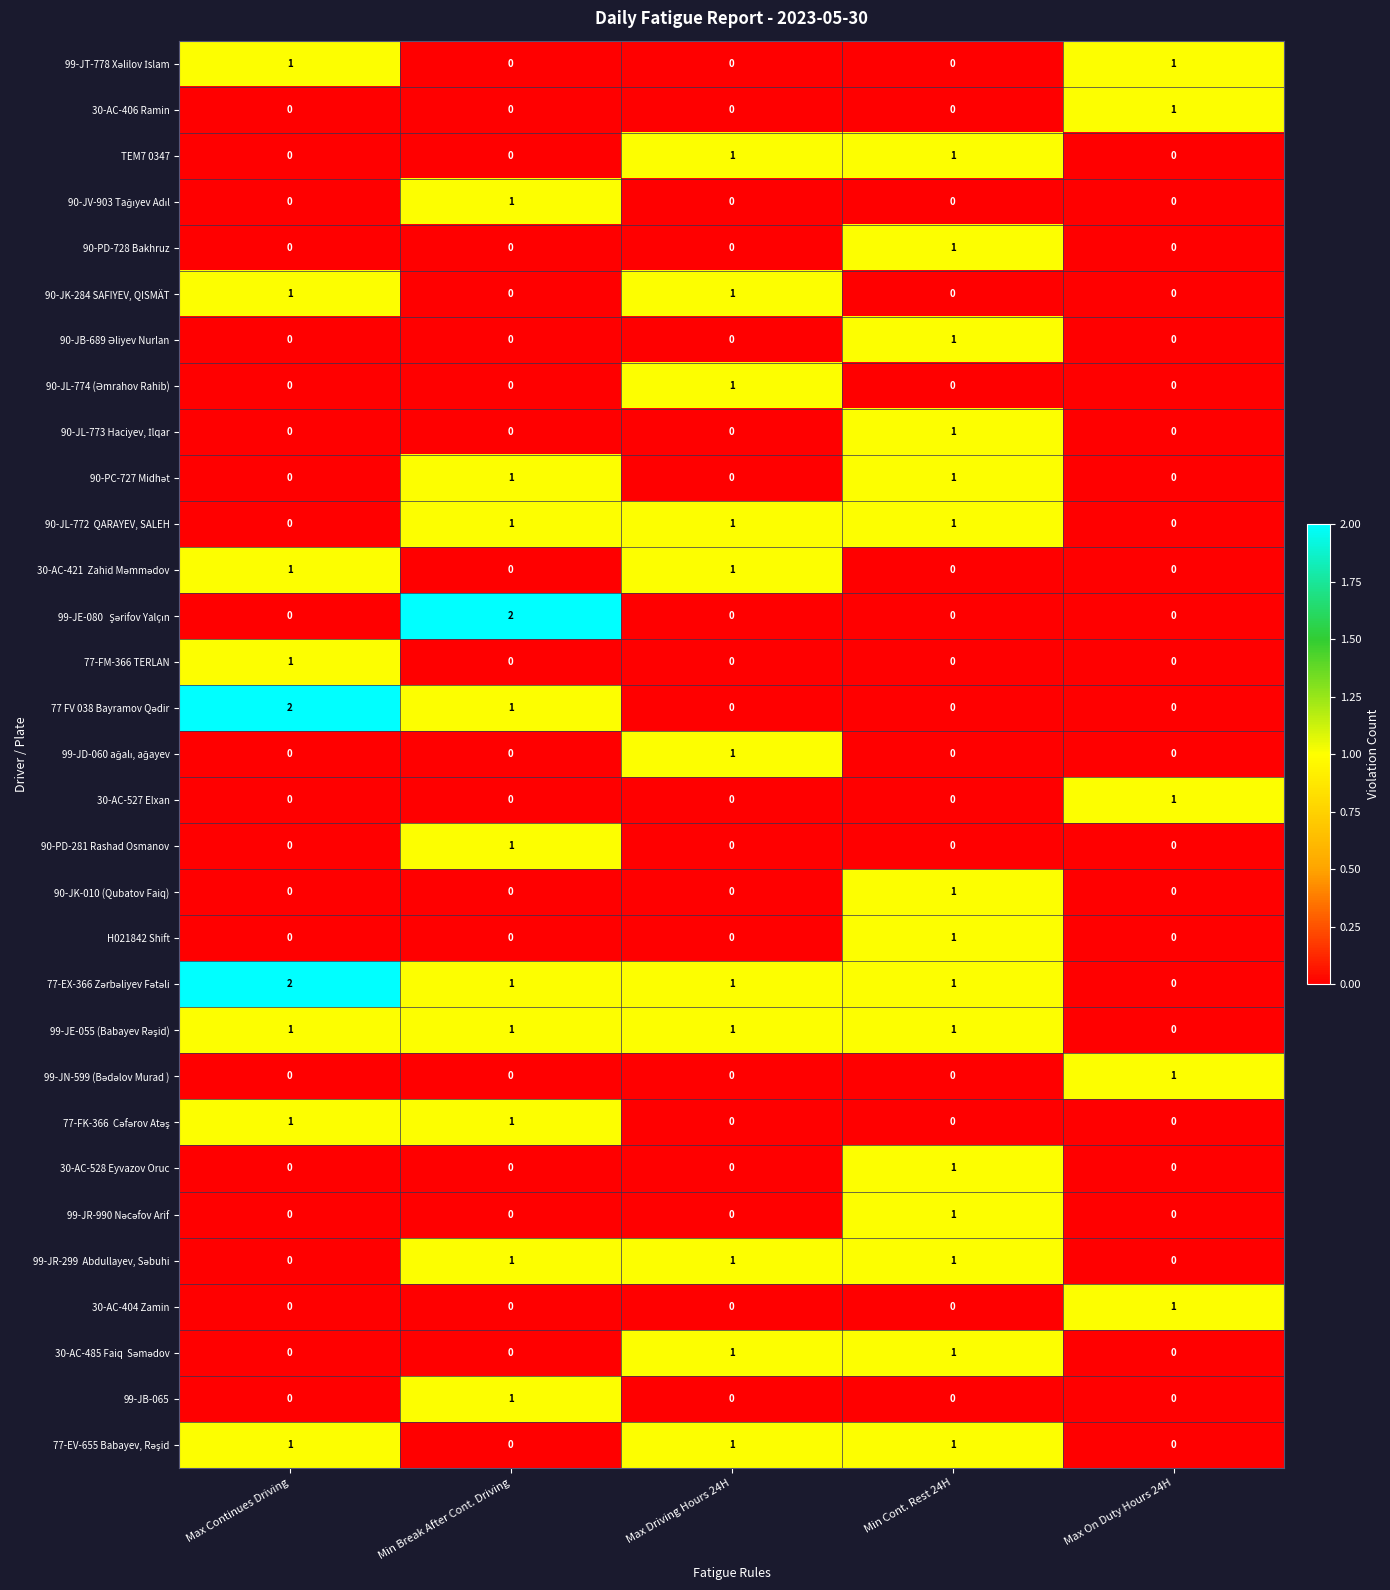

What is the difference between the highest and lowest values at Max Driving Hours 24H?

1